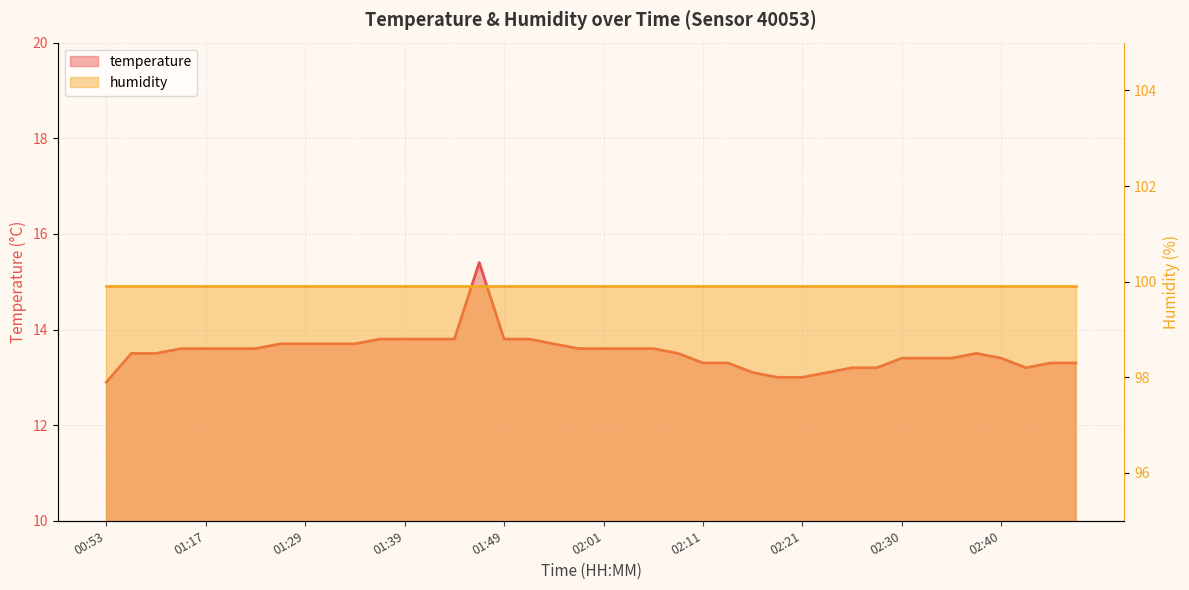

Rank the categories by value from lowest to highest.

00:53, 02:18, 02:21, 02:16, 02:23, 02:25, 02:28, 02:43, 02:11, 02:13, 02:45, 02:47, 02:30, 02:33, 02:35, 02:40, 01:10, 01:12, 02:08, 02:38, 01:15, 01:17, 01:19, 01:22, 01:59, 02:01, 02:03, 02:06, 01:27, 01:29, 01:32, 01:34, 01:56, 01:36, 01:39, 01:41, 01:44, 01:49, 01:54, 01:46